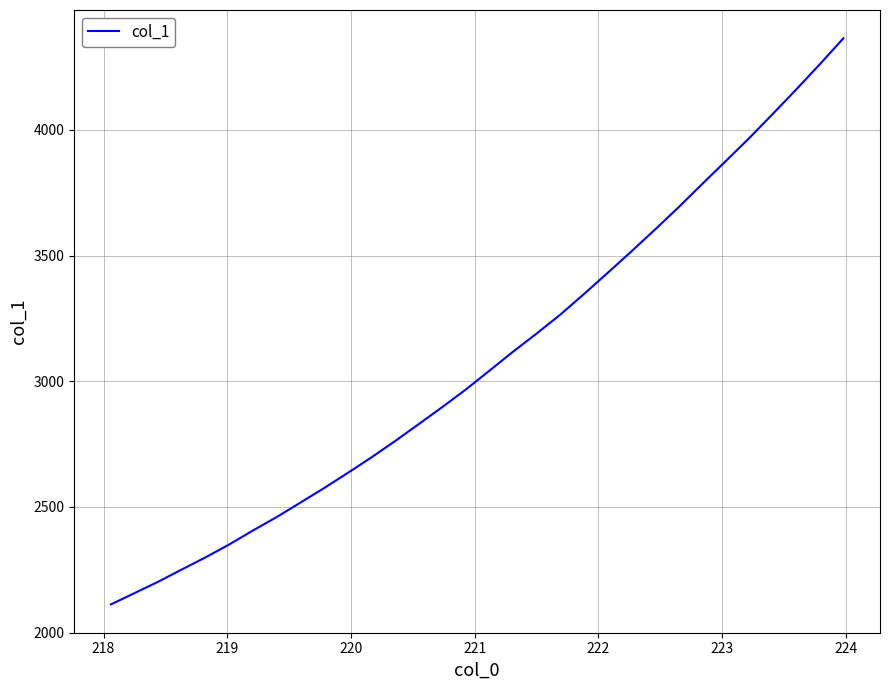

What is the greatest value displayed?

4364.5